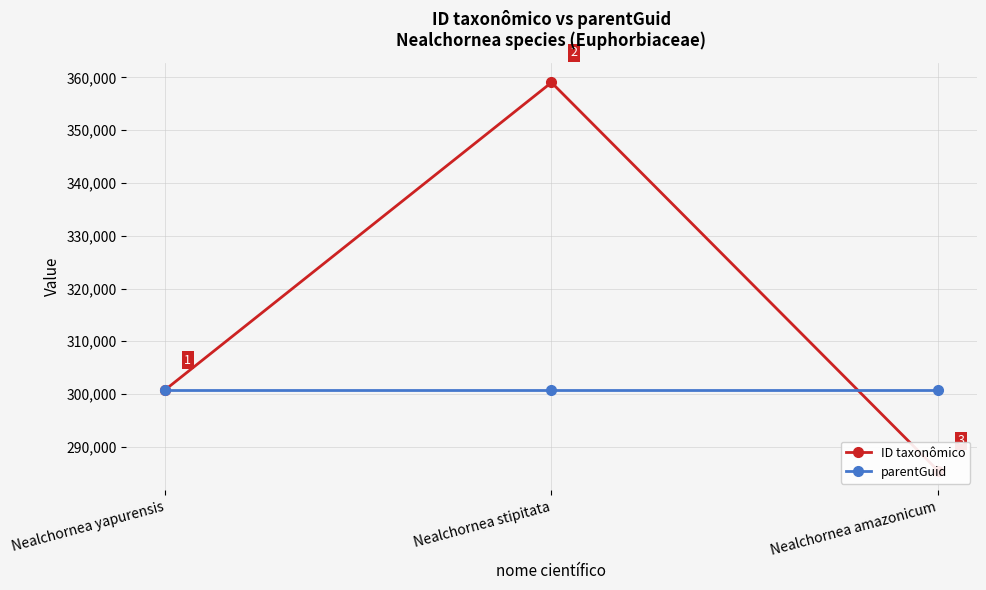

The ID taxonômico series shows 285483 at Nealchornea amazonicum. True or false?

True